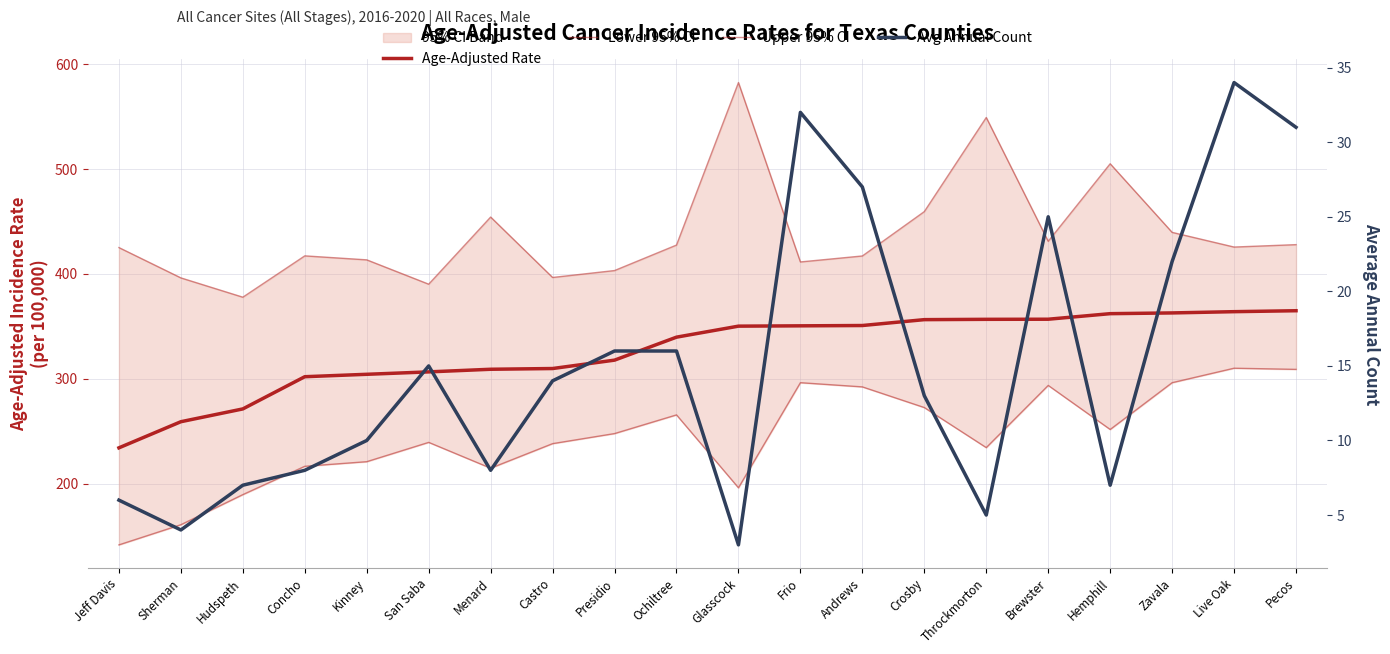

How many lines are shown in the chart?

4